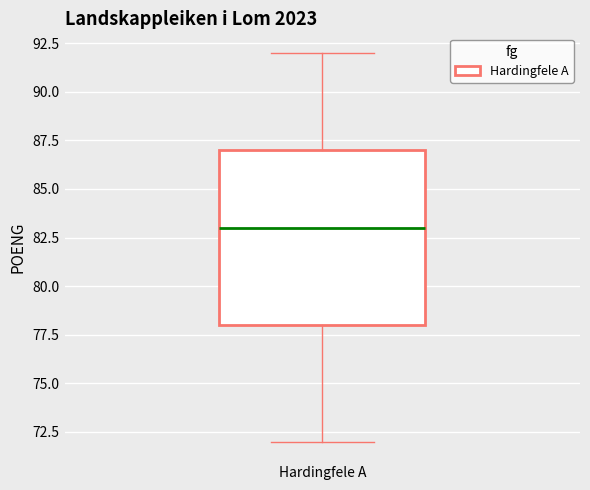

Read this box plot against the y-axis: the position of the median line, the range covered by the box, and the ends of both whiskers. The values are not printed on the chart, so give them approximately, as read against the axis.

median 83, box 78 to 87, whiskers 72 to 92